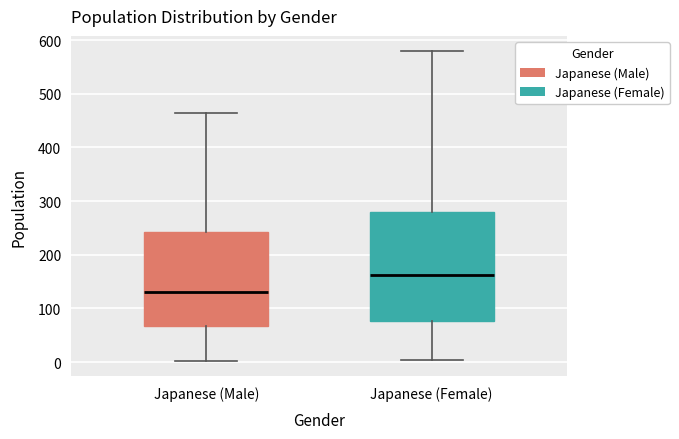

Which box has the highest median line?

Japanese (Female)